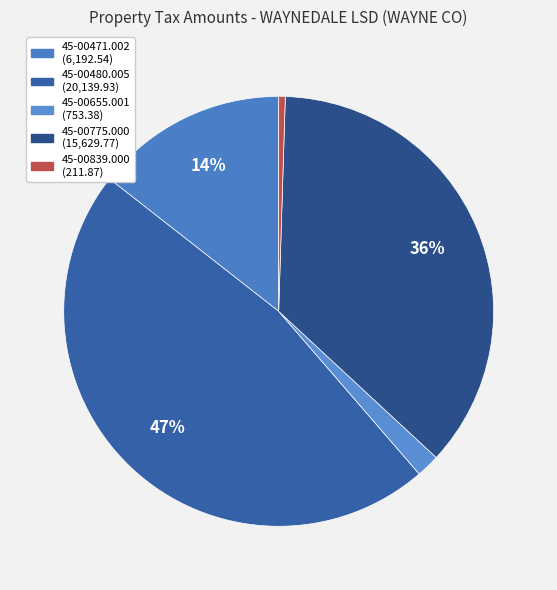

Combined, do 45-00839.000 and 45-00480.005 account for over 50%?

No